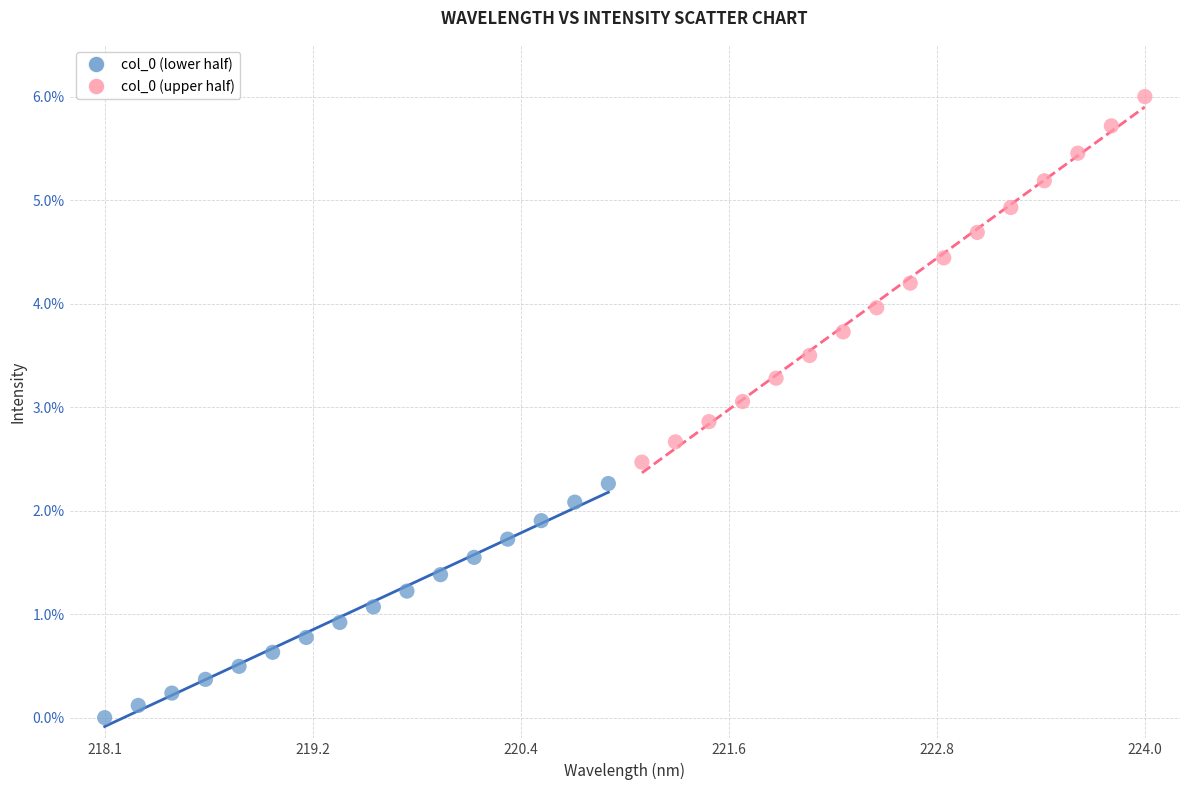

Which series reaches the maximum Y coordinate?

col_0 (upper half)